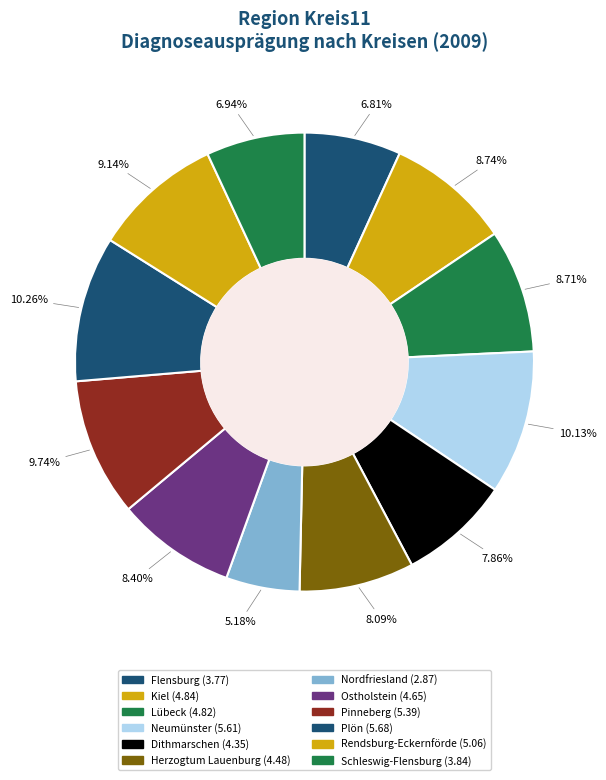

What is the total percentage of Kiel and Plön?

19.0%